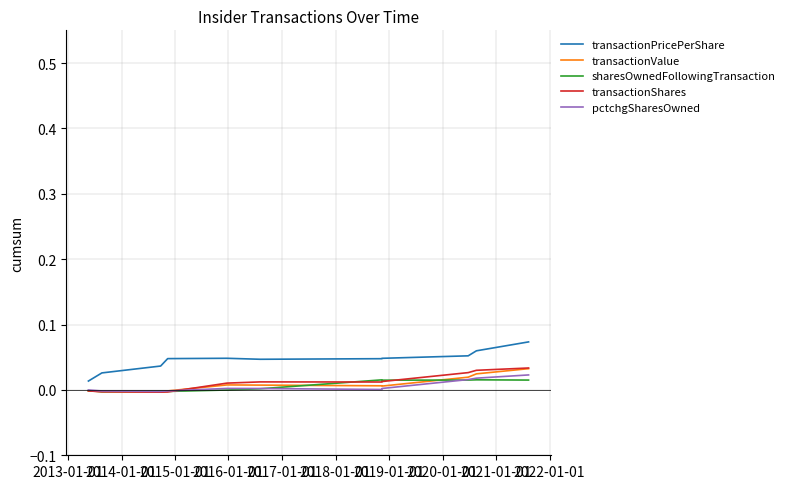

True or false: transactionShares and transactionPricePerShare intersect in this chart.

False